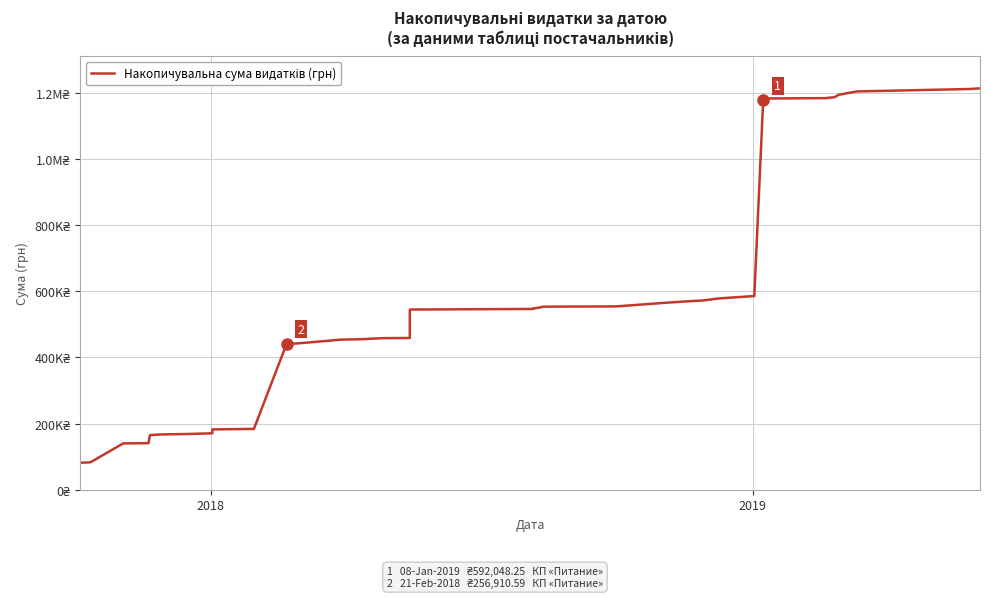

What is the maximum value shown in the chart?

1213025.5